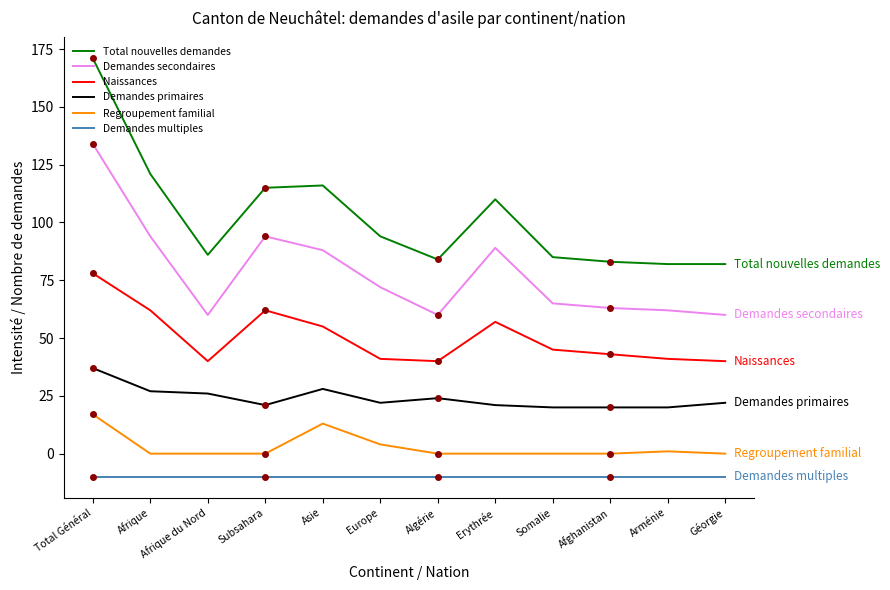

How many series are shown in this chart?

6